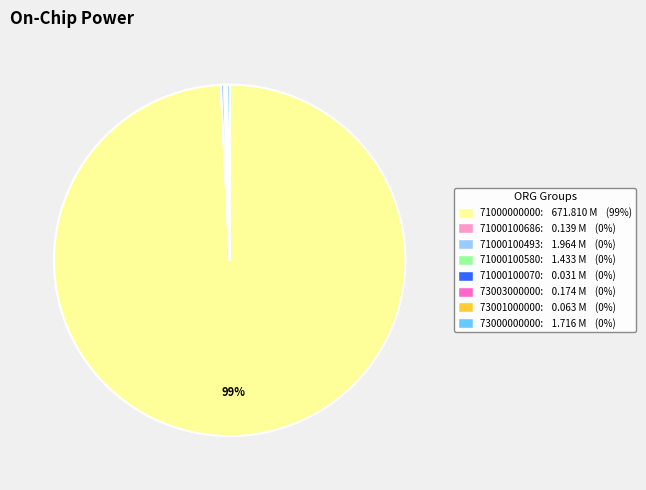

Which slice represents more than half of the pie?

71000000000